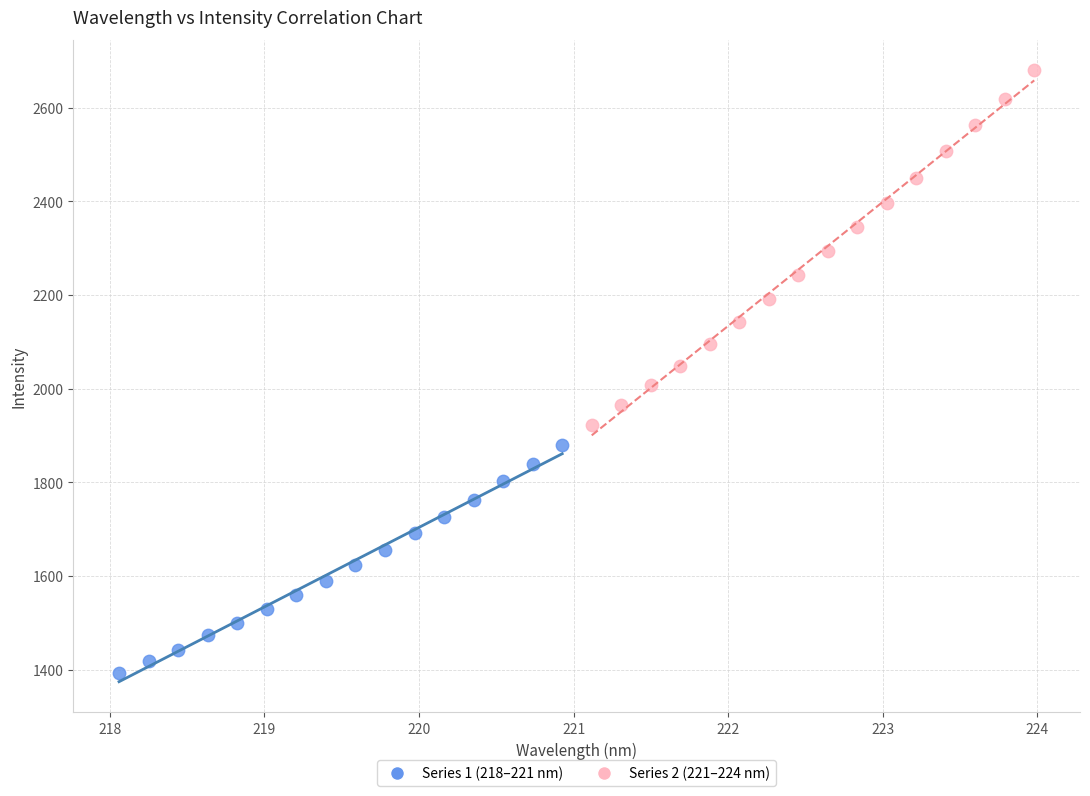

Which series has the largest Y range (max minus min)?

Series 2 (221–224 nm)